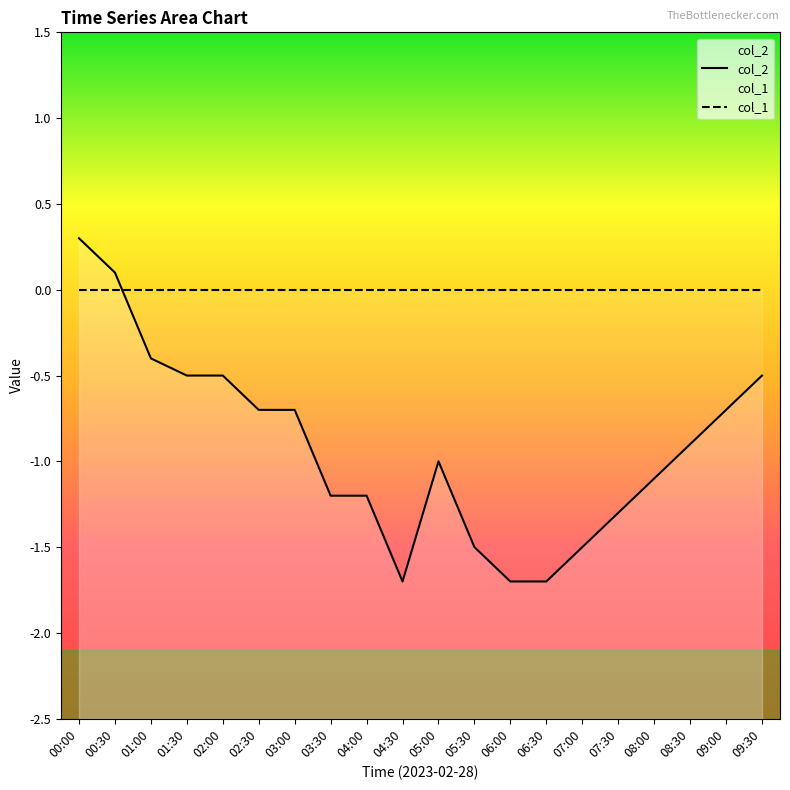

How many positive values are there?

2